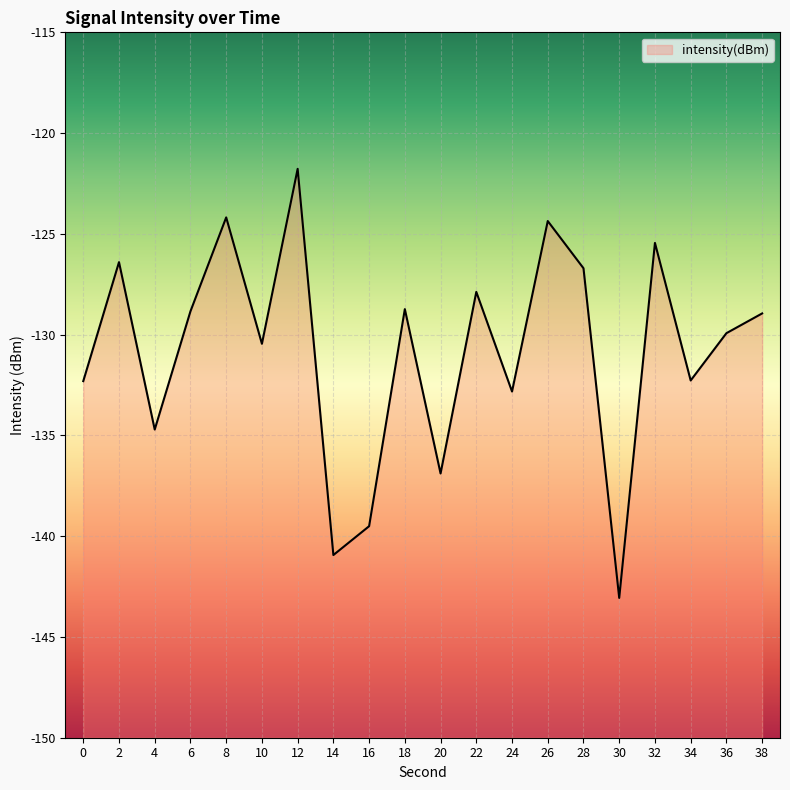

Reading left to right, transcribe all the data shown in this chart.

0=-132.3	2=-126.4	4=-134.7	6=-128.8	8=-124.2	10=-130.5	12=-121.8	14=-140.9	16=-139.5	18=-128.7	20=-136.9	22=-127.9	24=-132.8	26=-124.4	28=-126.7	30=-143.1	32=-125.4	34=-132.3	36=-129.9	38=-128.9